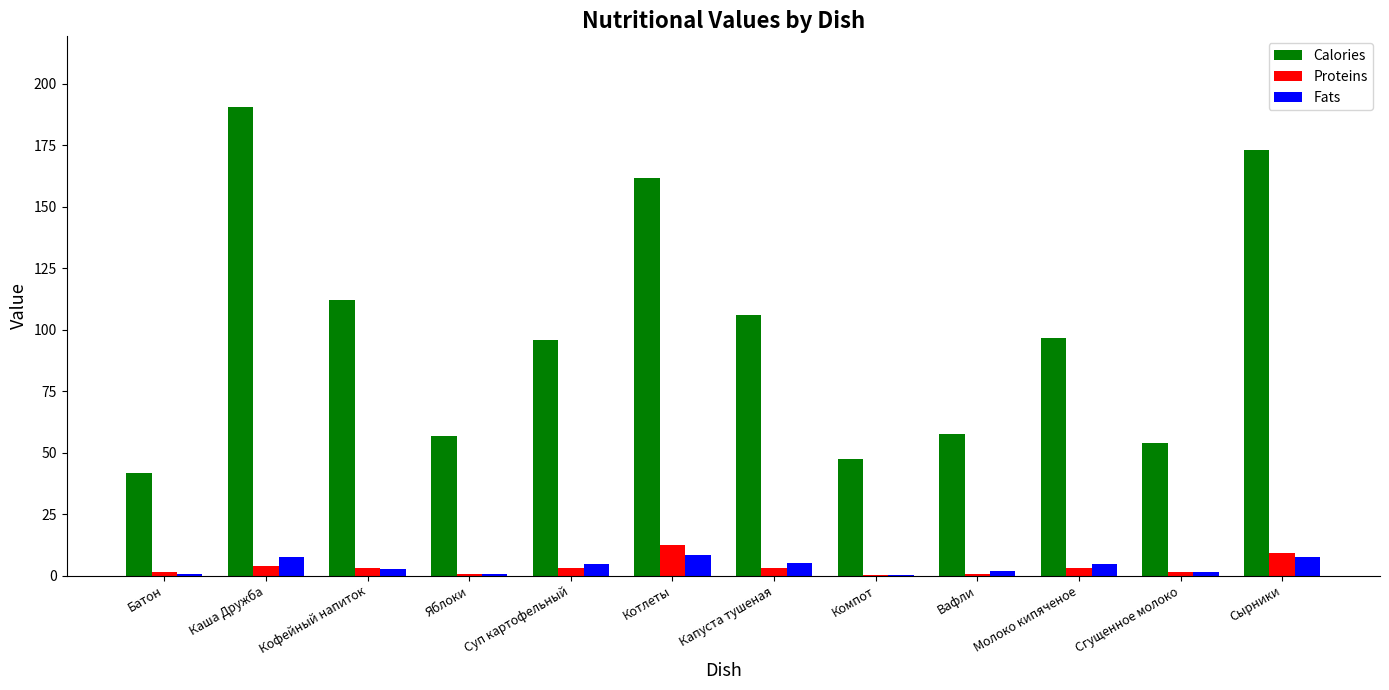

Which series has the largest total across all categories?

Calories